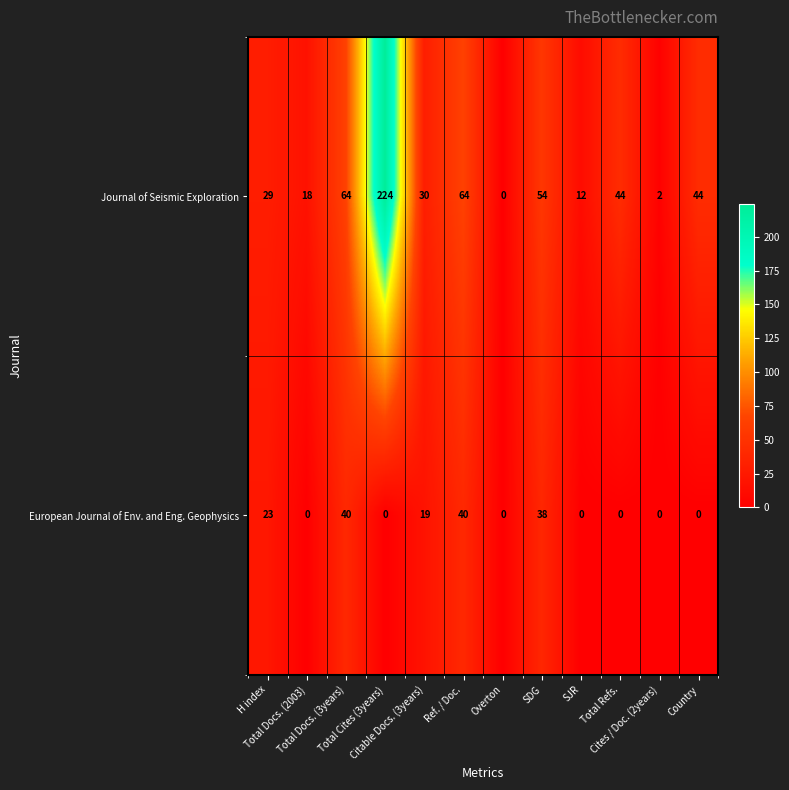

List the series in order of their peak value, highest first.

Journal of Seismic Exploration, European Journal of Env. and Eng. Geophysics